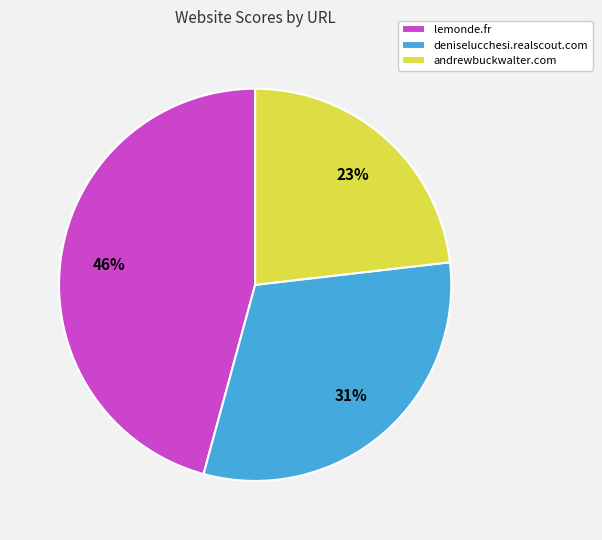

Is the sum of deniselucchesi.realscout.com and andrewbuckwalter.com greater than half?

Yes